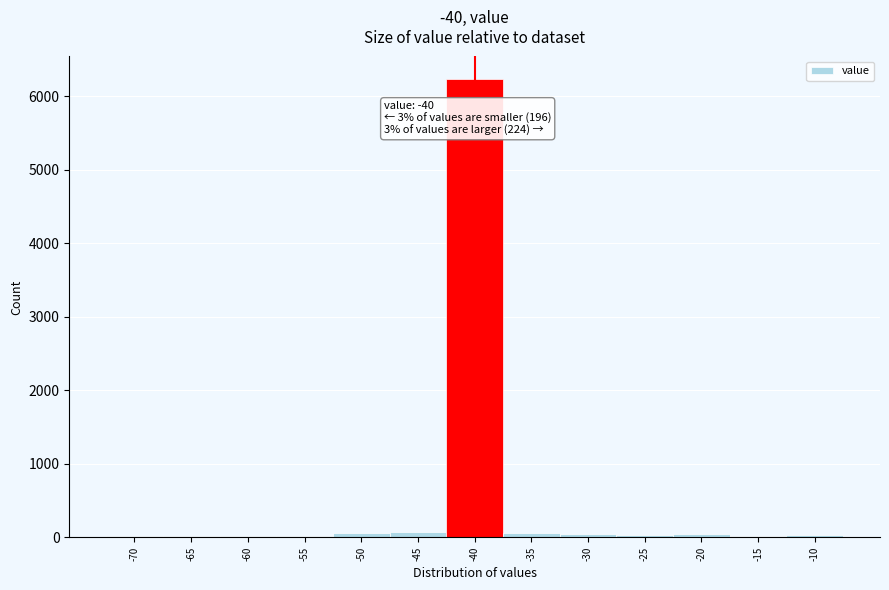

Which range on the x-axis has the tallest bar?

-42.5 to -37.5